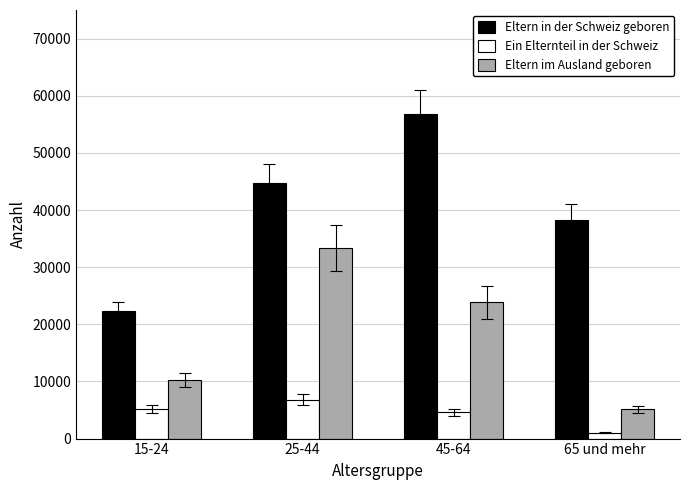

What is the greatest value displayed?

56819.7